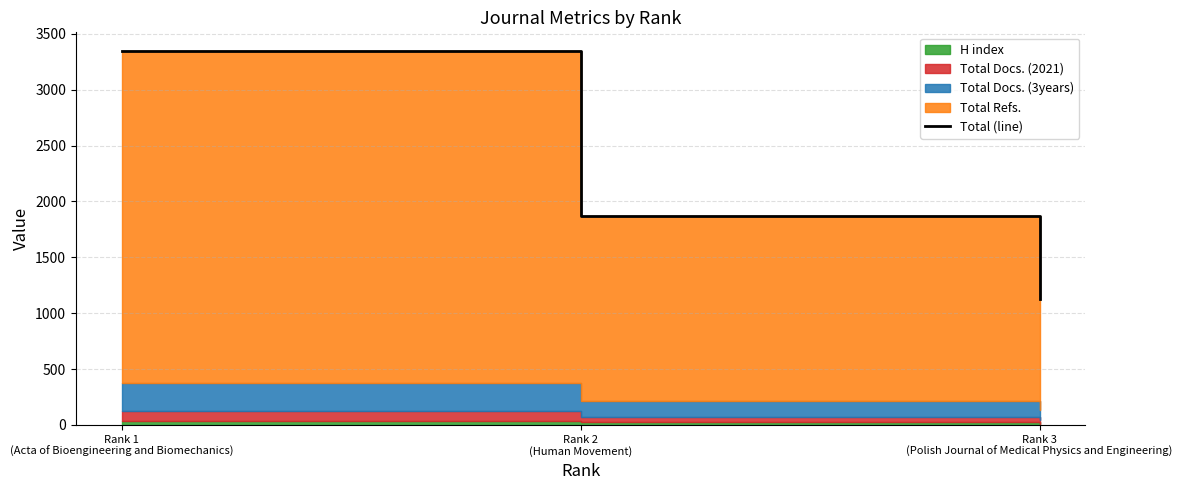

Approximately how many times larger is the value at Rank 1
(Acta of Bioengineering and Biomechanics) compared to Rank 3
(Polish Journal of Medical Physics and Engineering)?

3.0